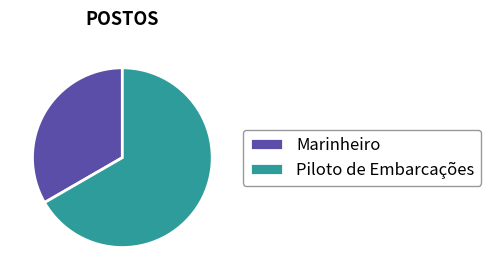

Does any single category account for the majority?

Yes